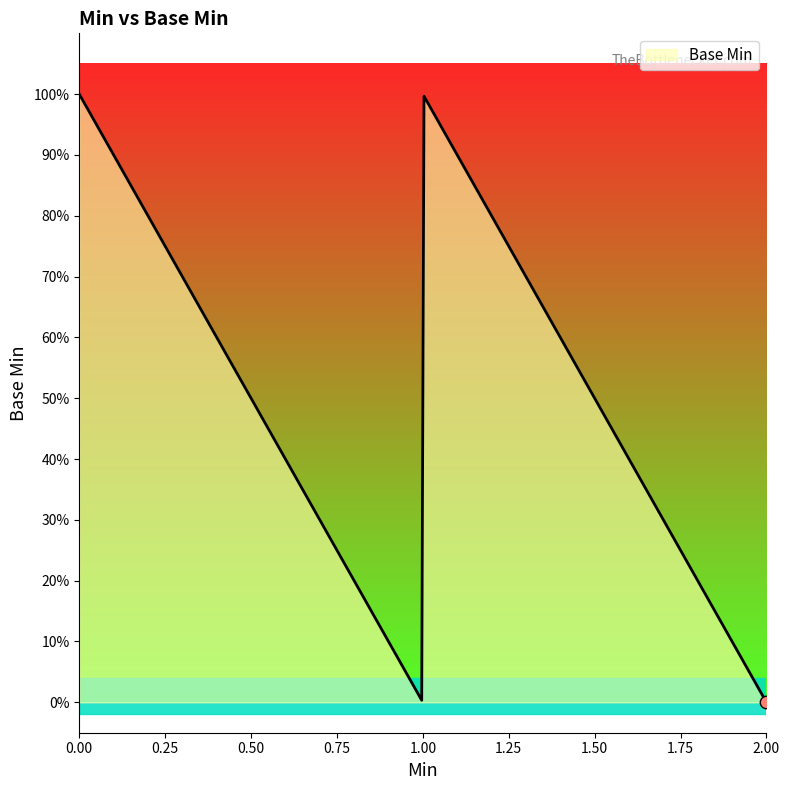

Does the chart have visible grid lines?

No